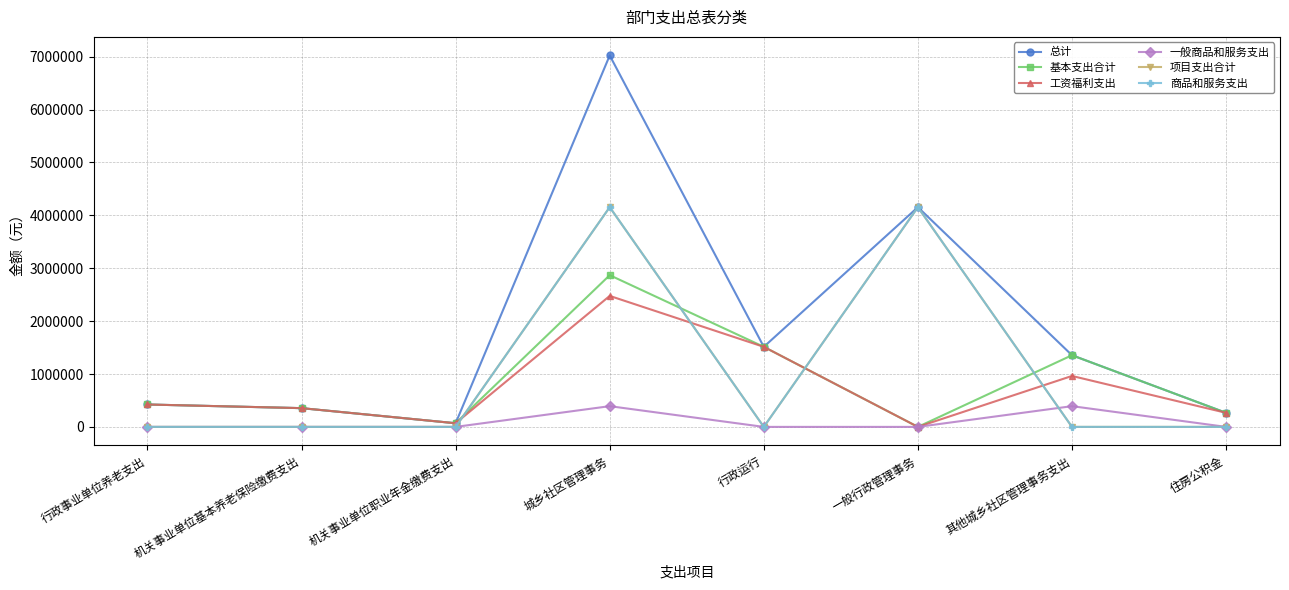

Does the chart have visible grid lines?

Yes